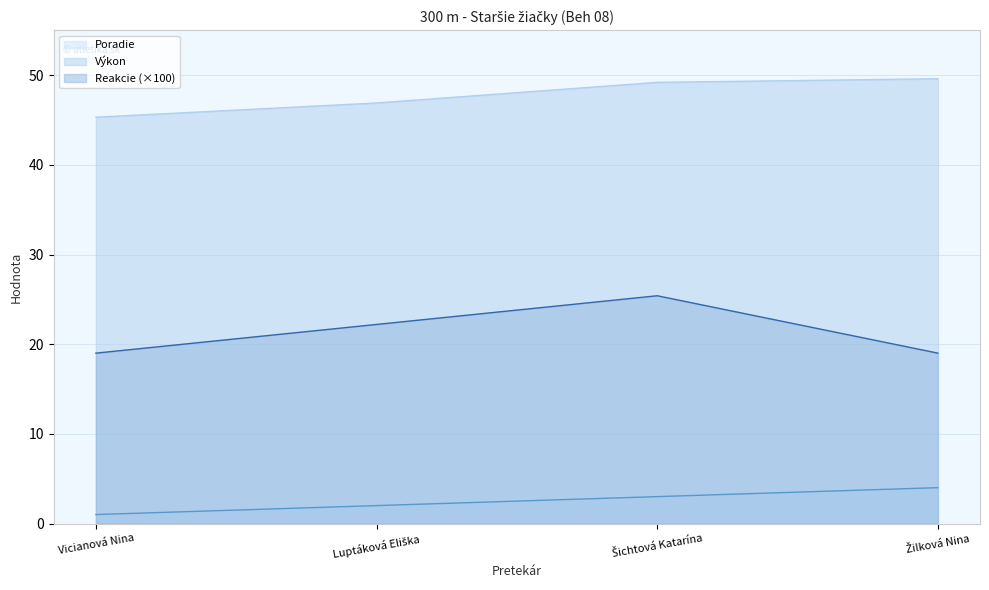

True or false: Výkon and Reakcie cross at least once.

False